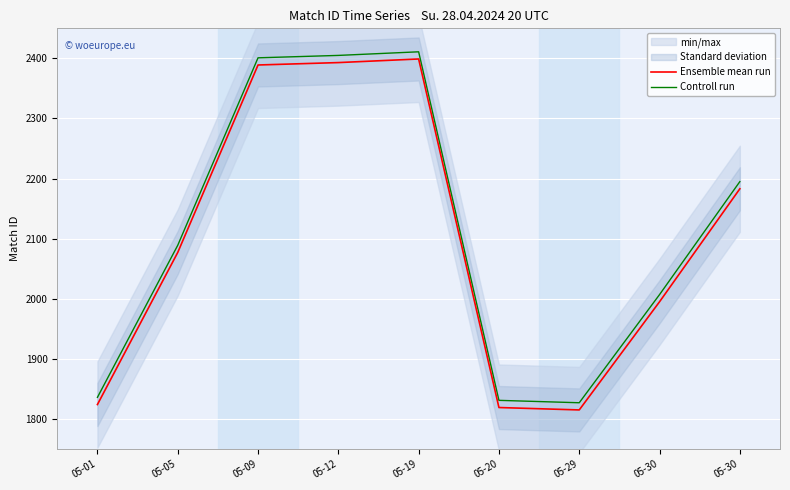

How many data points in Controll run are above 2088?

5